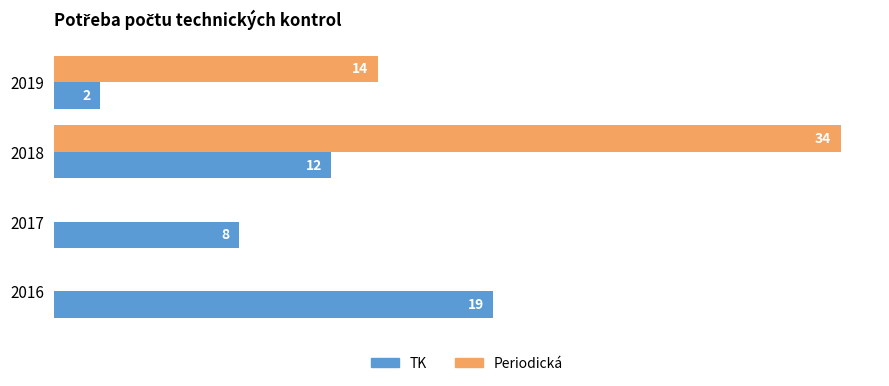

Between 2016 and 2019, which series saw the biggest shift?

TK